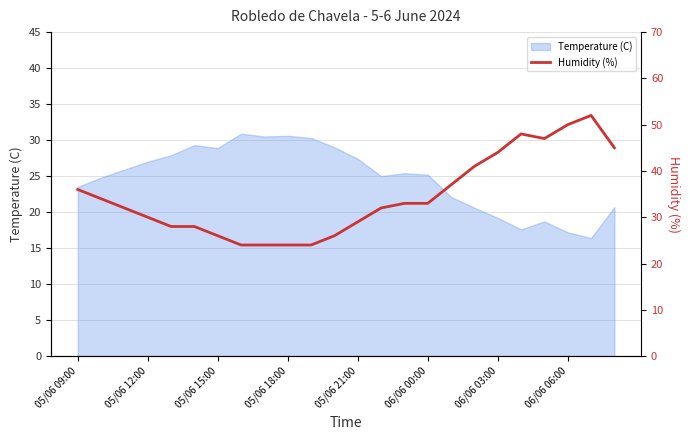

What is the lowest value of the Temperature (C) series?

16.4